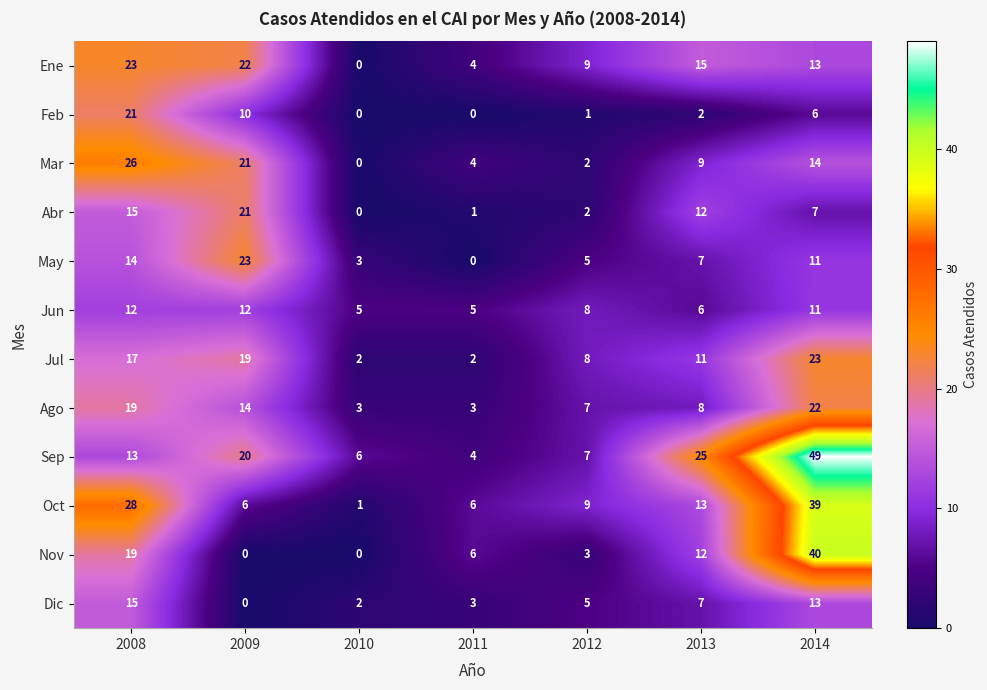

What is the difference between the second highest and second lowest values in the Jun series?

7